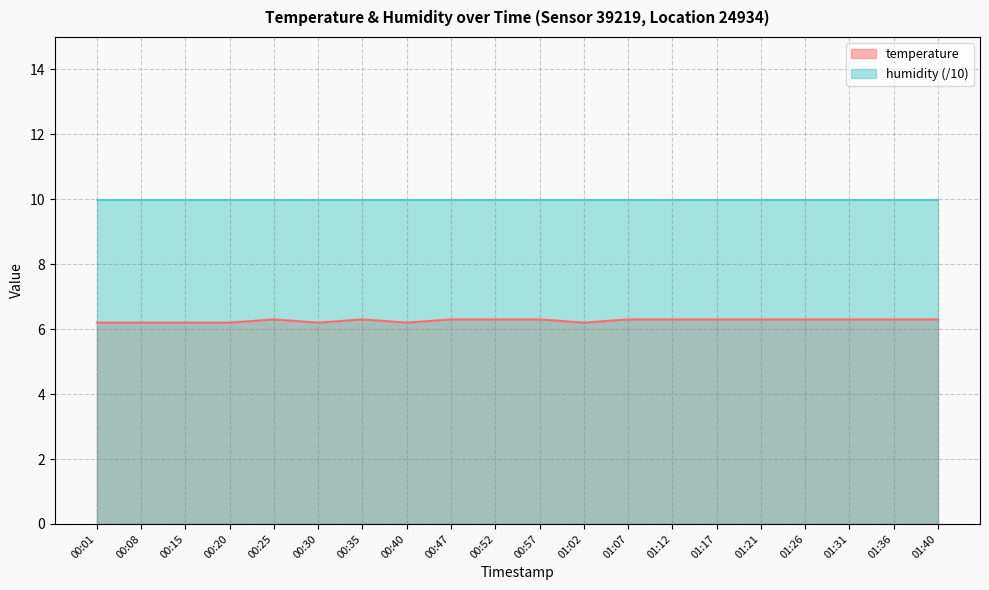

Reading right to left, what are all the values shown in this chart?

6.3	6.3	6.3	6.3	6.3	6.3	6.3	6.3	6.2	6.3	6.3	6.3	6.2	6.3	6.2	6.3	6.2	6.2	6.2	6.2